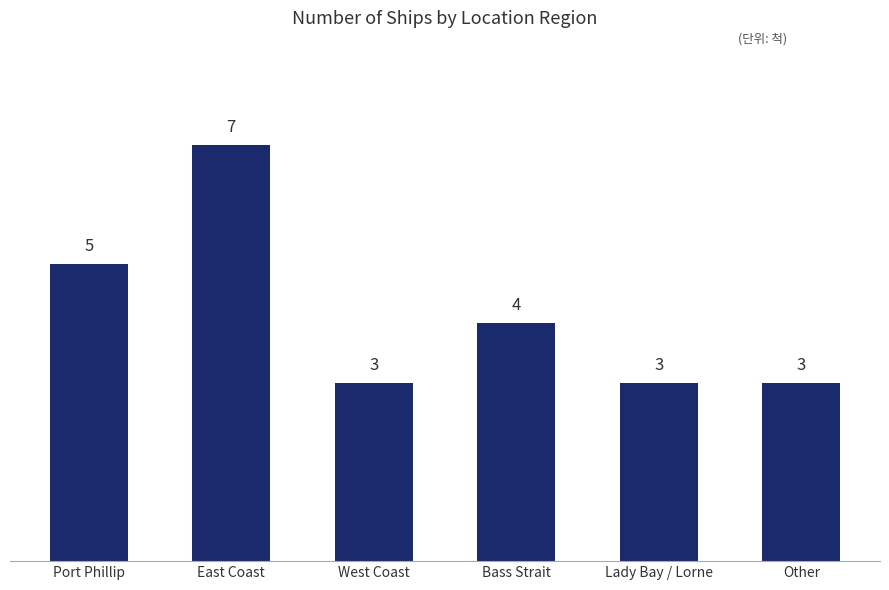

What is the change in value from West Coast to Bass Strait?

+1